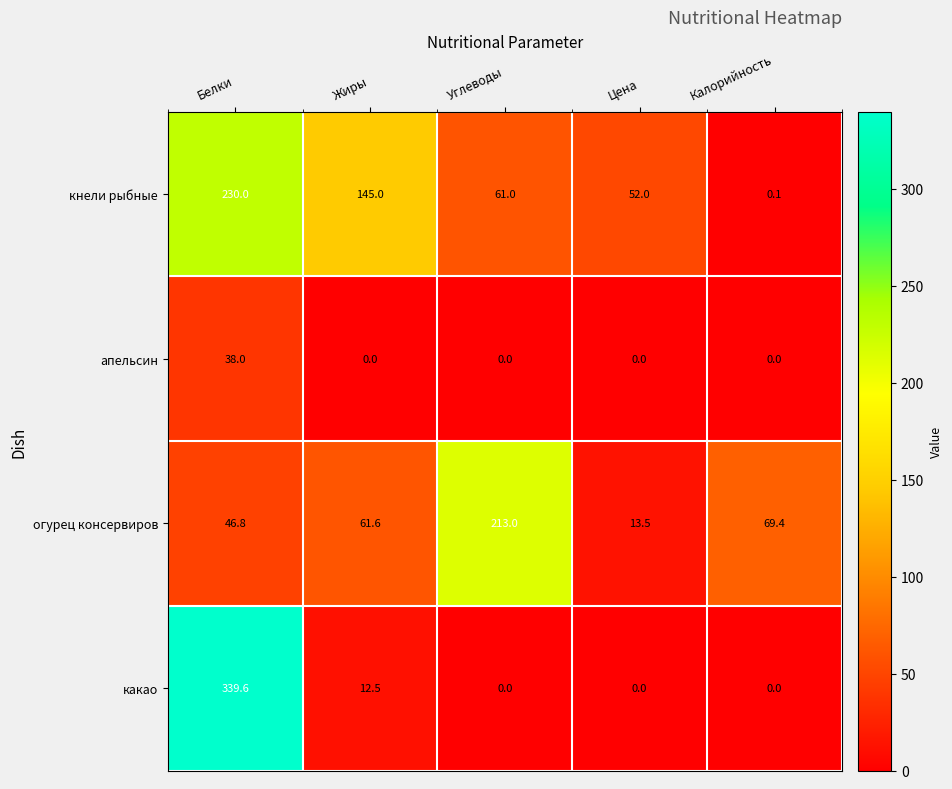

What is the approximate value of огурец консервиров at Жиры?

61.6